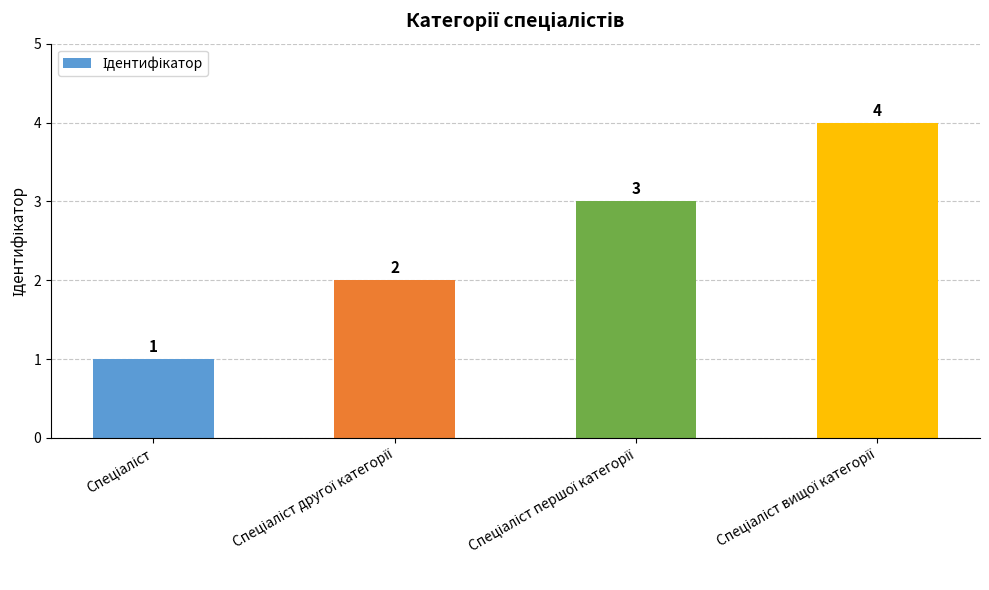

Reading right to left, list all the values displayed in this chart.

4	3	2	1